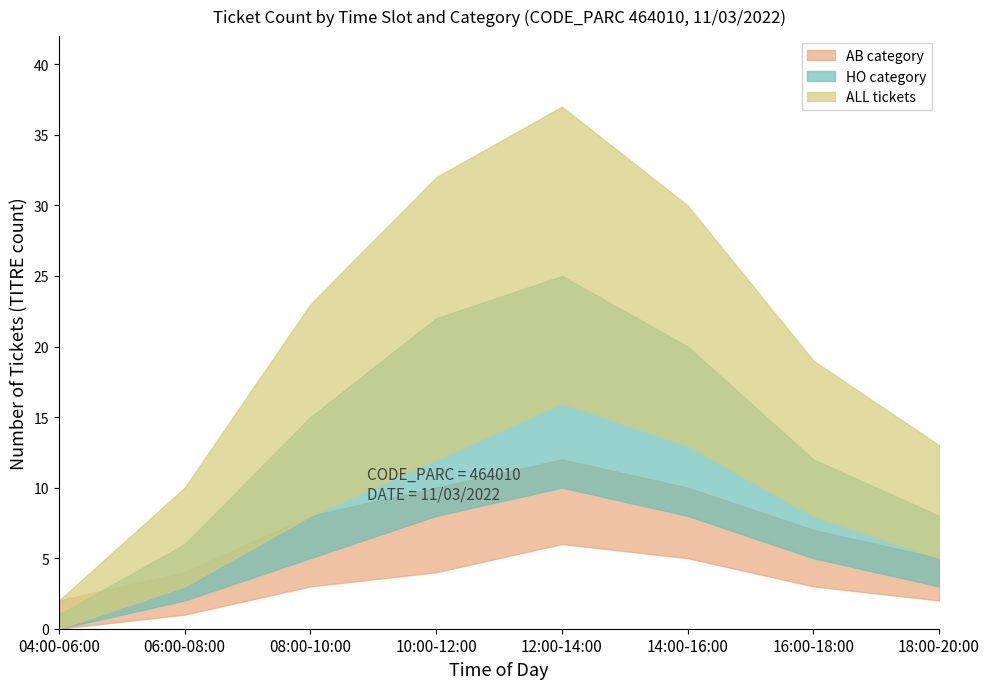

Which series changed the most between 06:00-08:00 and 10:00-12:00?

ALL (upper)